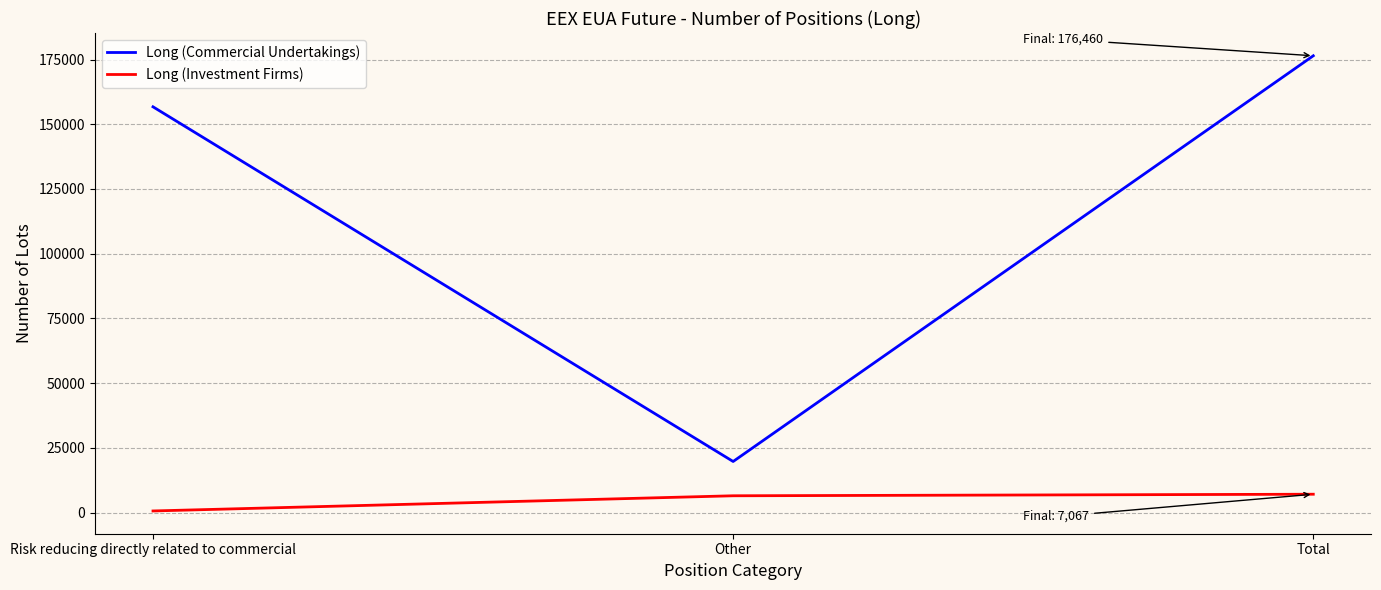

Is the value of Long (Commercial Undertakings) at Risk reducing directly related to commercial greater than the value of Long (Investment Firms) at Risk reducing directly related to commercial?

Yes